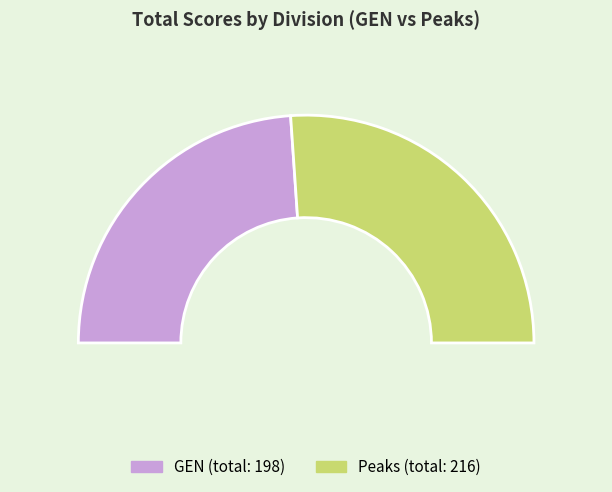

Which category has the smallest portion of the pie?

GEN